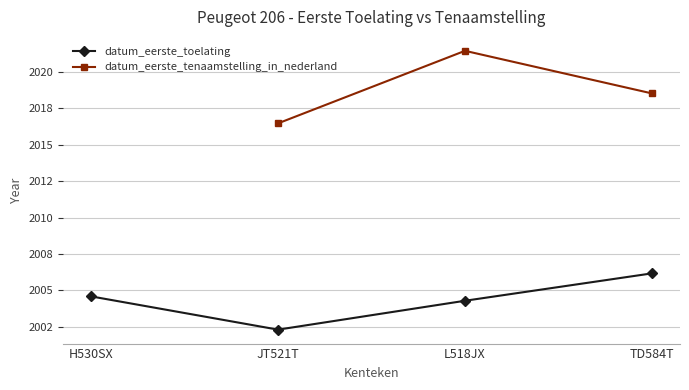

Between JT521T and H530SX, which is larger?

H530SX